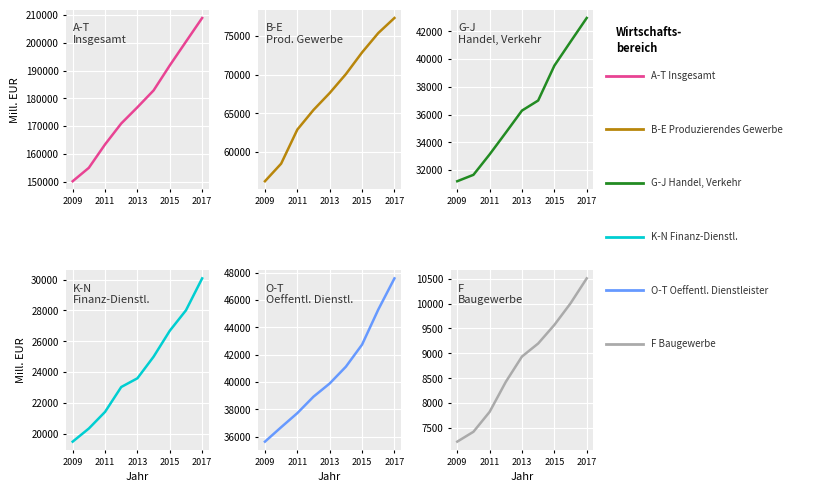

Is it true that B-E Produzierendes Gewerbe equals 56260.0 at 2009?

True